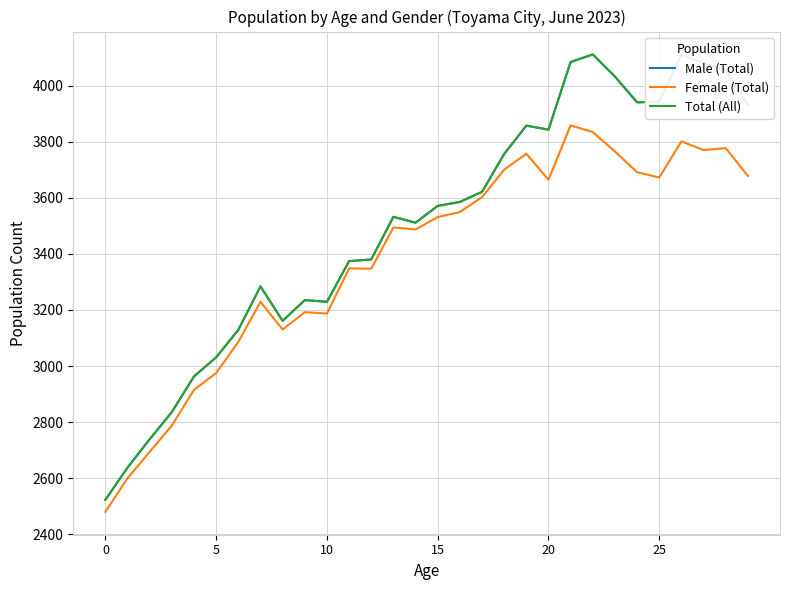

True or false: Male (Total) and Total (All) cross at least once.

False